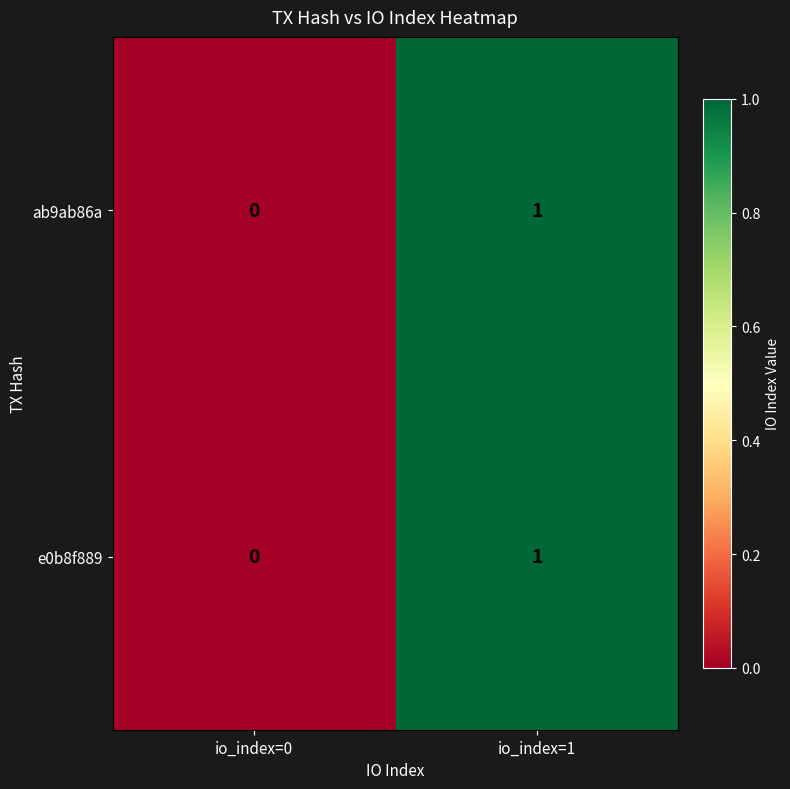

The value of e0b8f889 at io_index=1 is 1. True or false?

True